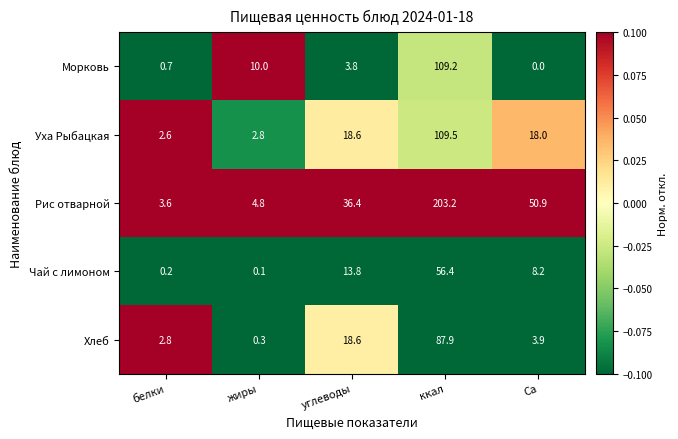

At жиры, list the series in order from largest to smallest.

Морковь, Рис отварной, Уха Рыбацкая, Хлеб, Чай с лимоном